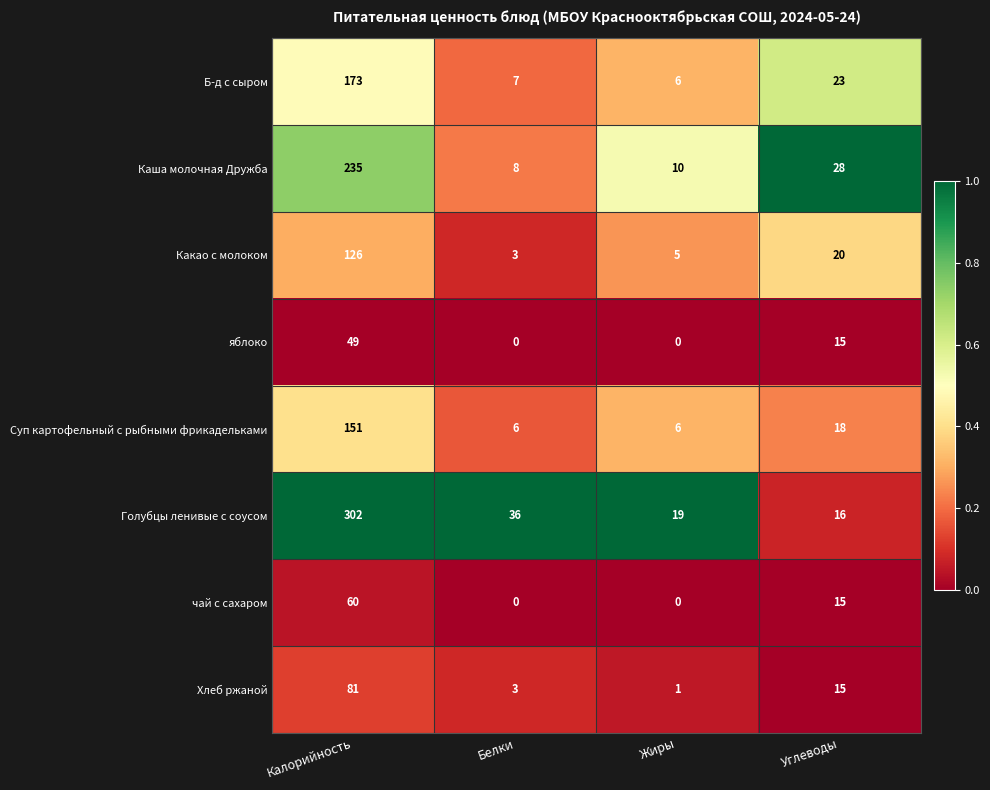

Count the number of data series in this chart.

8